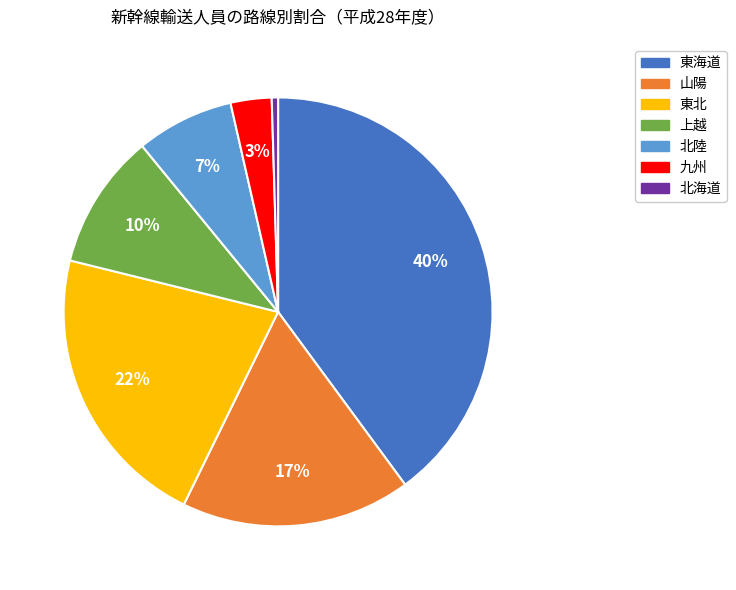

Rank the categories by value from highest to lowest.

東海道, 東北, 山陽, 上越, 北陸, 九州, 北海道